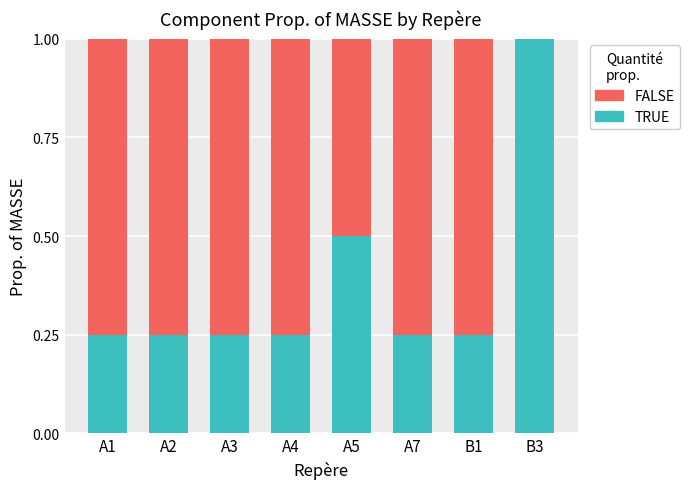

True or false: TRUE has a value of 0.3 at A5.

False